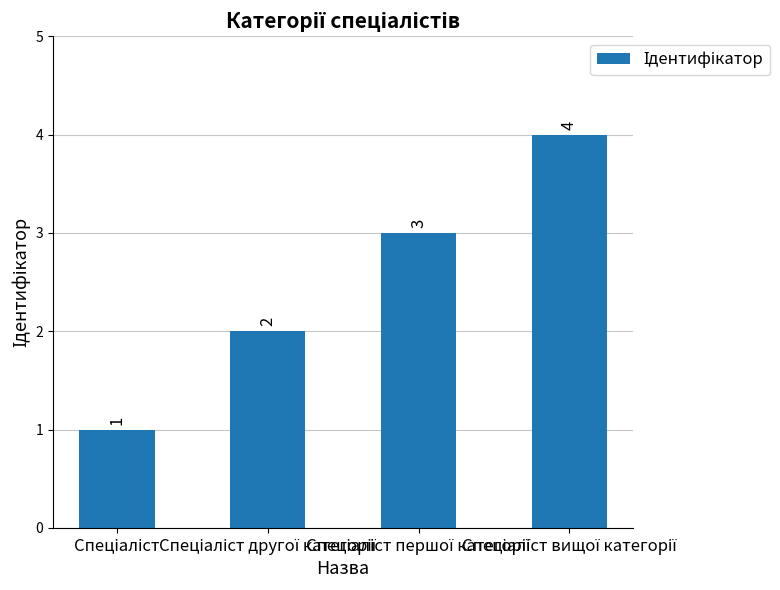

Reading left to right, what are all the values shown in this chart?

1	2	3	4